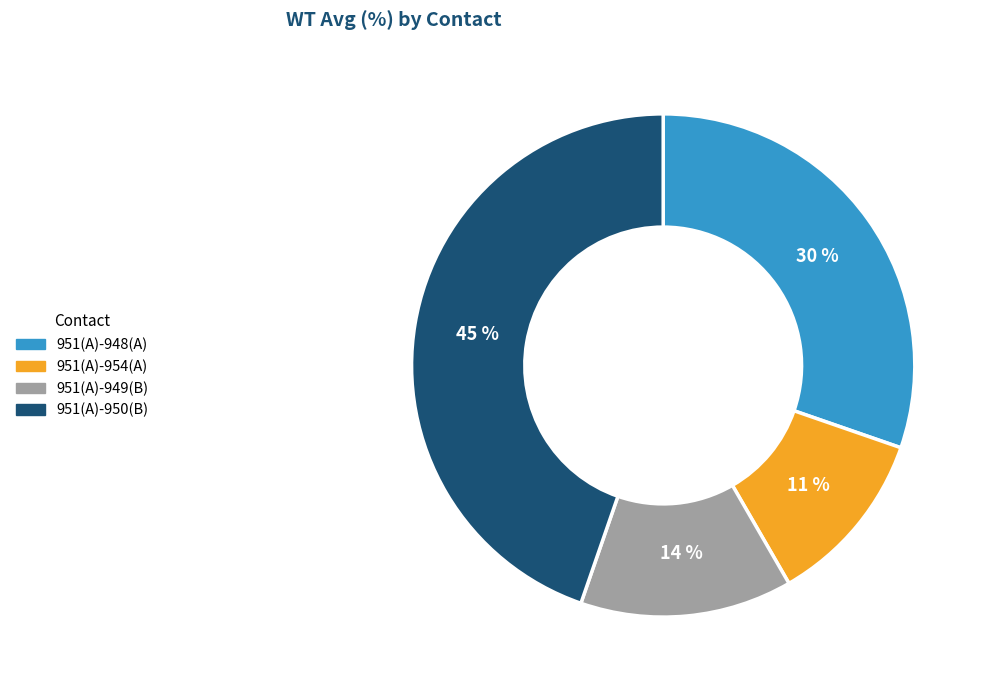

Rank the categories by value from lowest to highest.

951(A)-954(A), 951(A)-949(B), 951(A)-948(A), 951(A)-950(B)